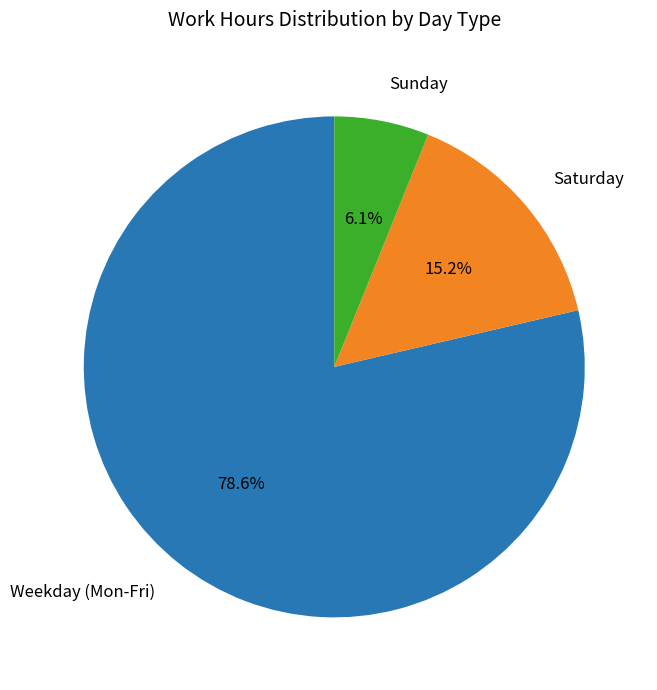

Count the number of slices in the pie.

3